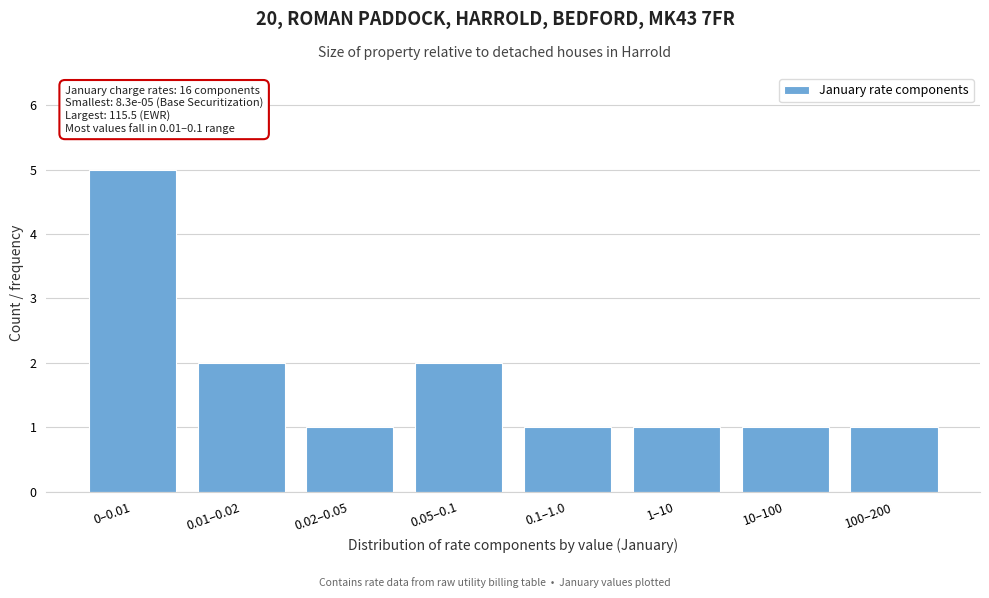

Reading right to left, extract all data points from this chart.

1	1	1	1	2	1	2	5